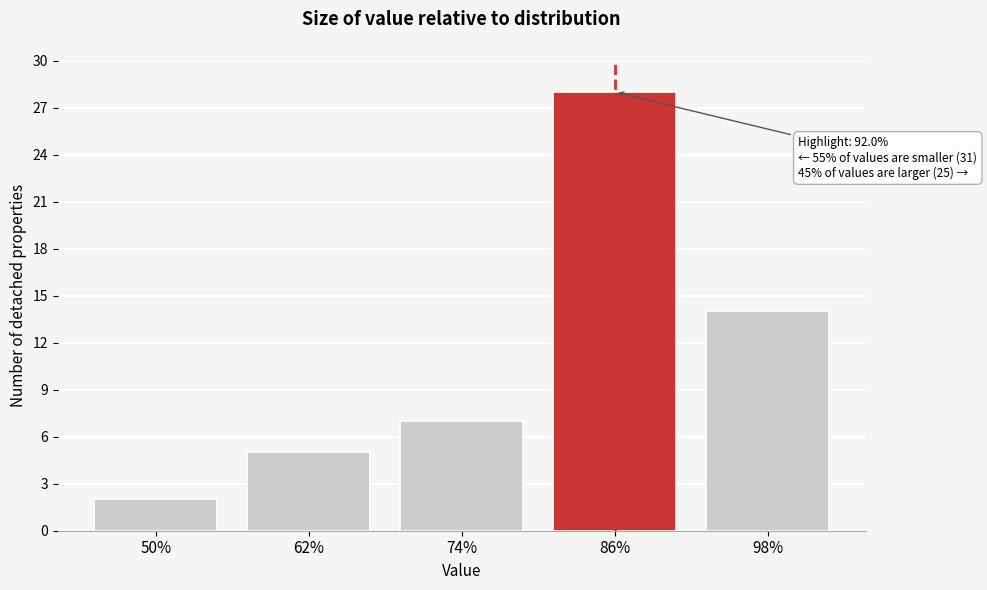

Reading right to left, list all the values displayed in this chart.

14	28	7	5	2